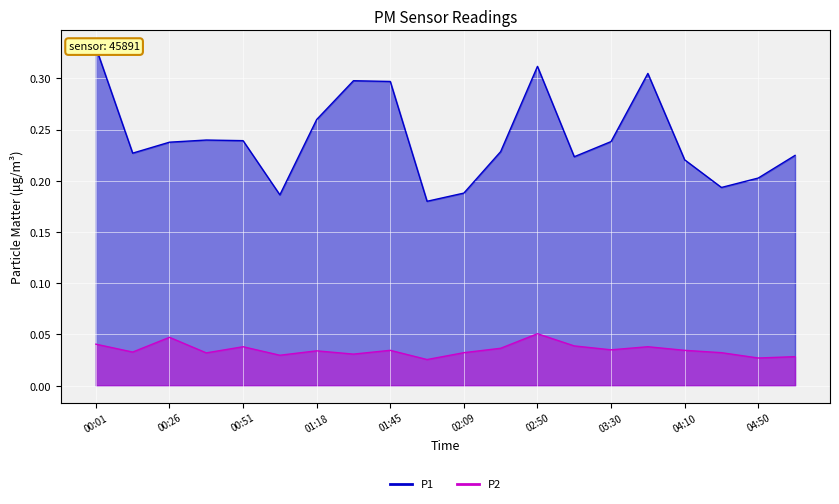

At which category is the sum across all series the highest?

00:01